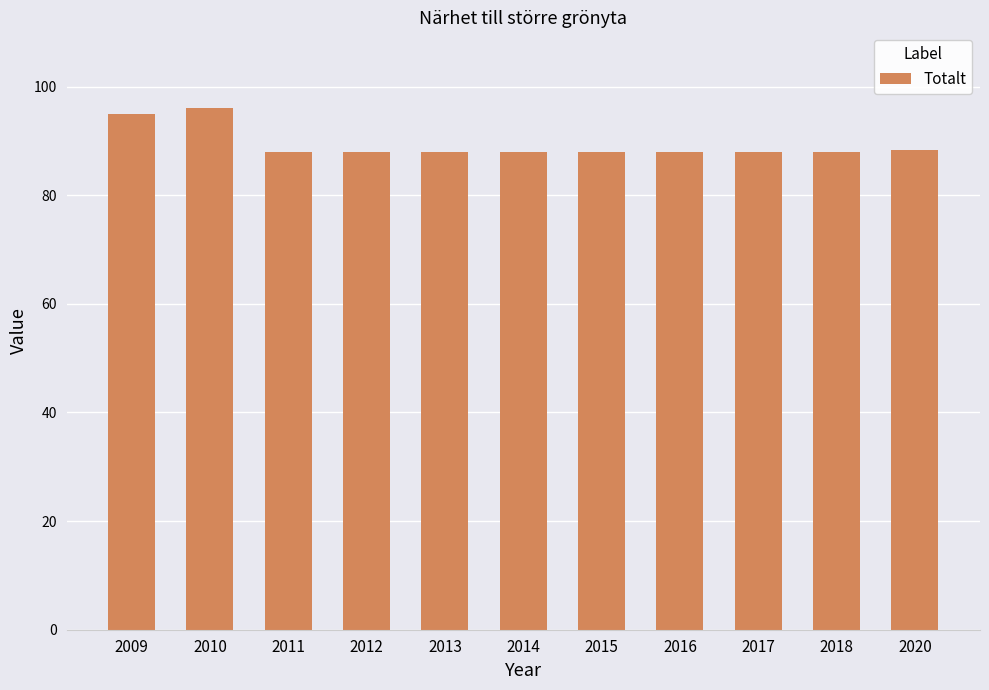

What is the approximate value at 2012?

88.0